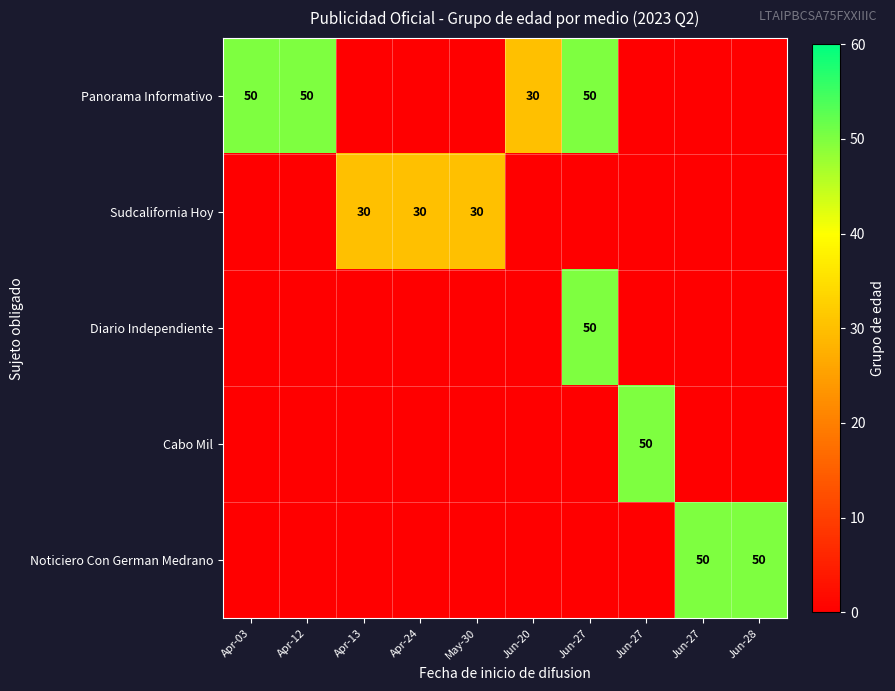

Which series changed the most between Apr-24 and Jun-27?

Panorama Informativo